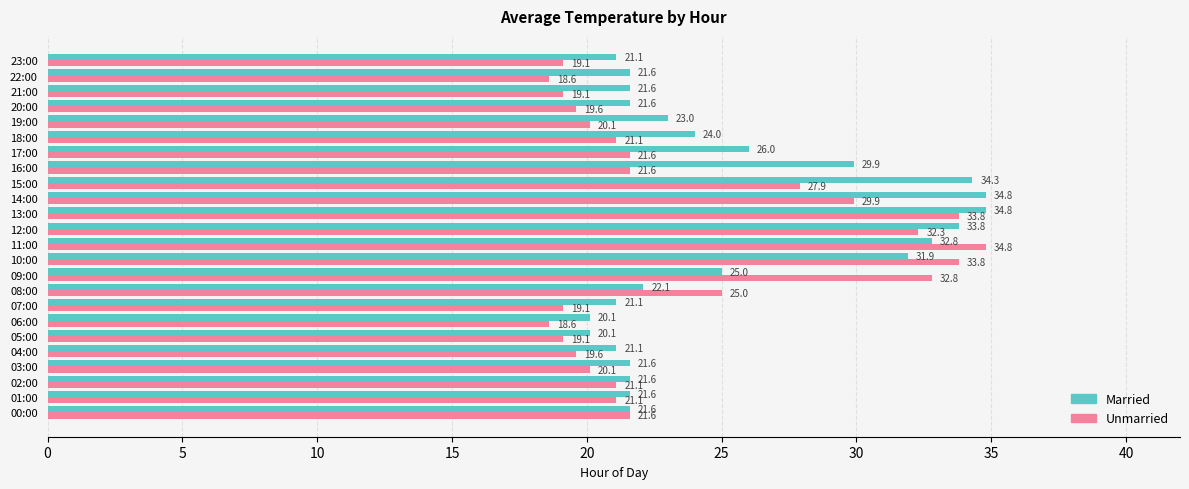

What is the lowest value of the Married series?

20.1